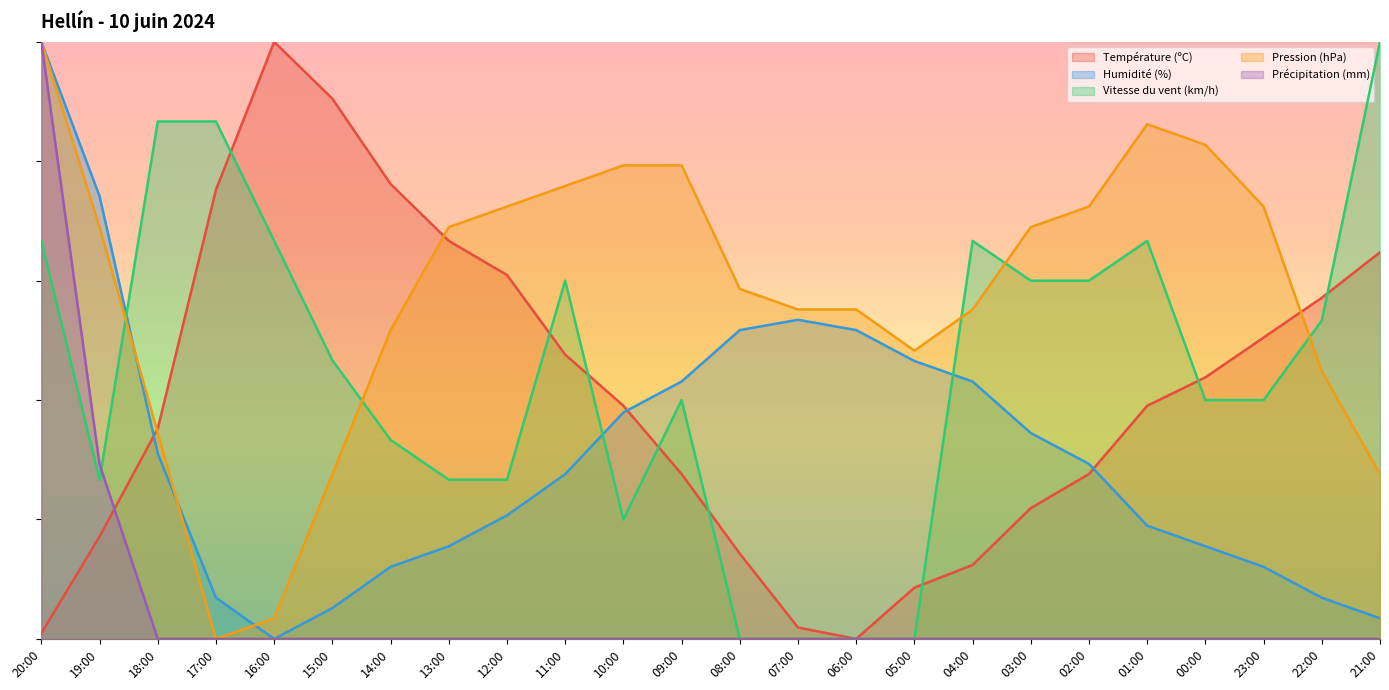

At how many categories does at least one series exceed 96?

3